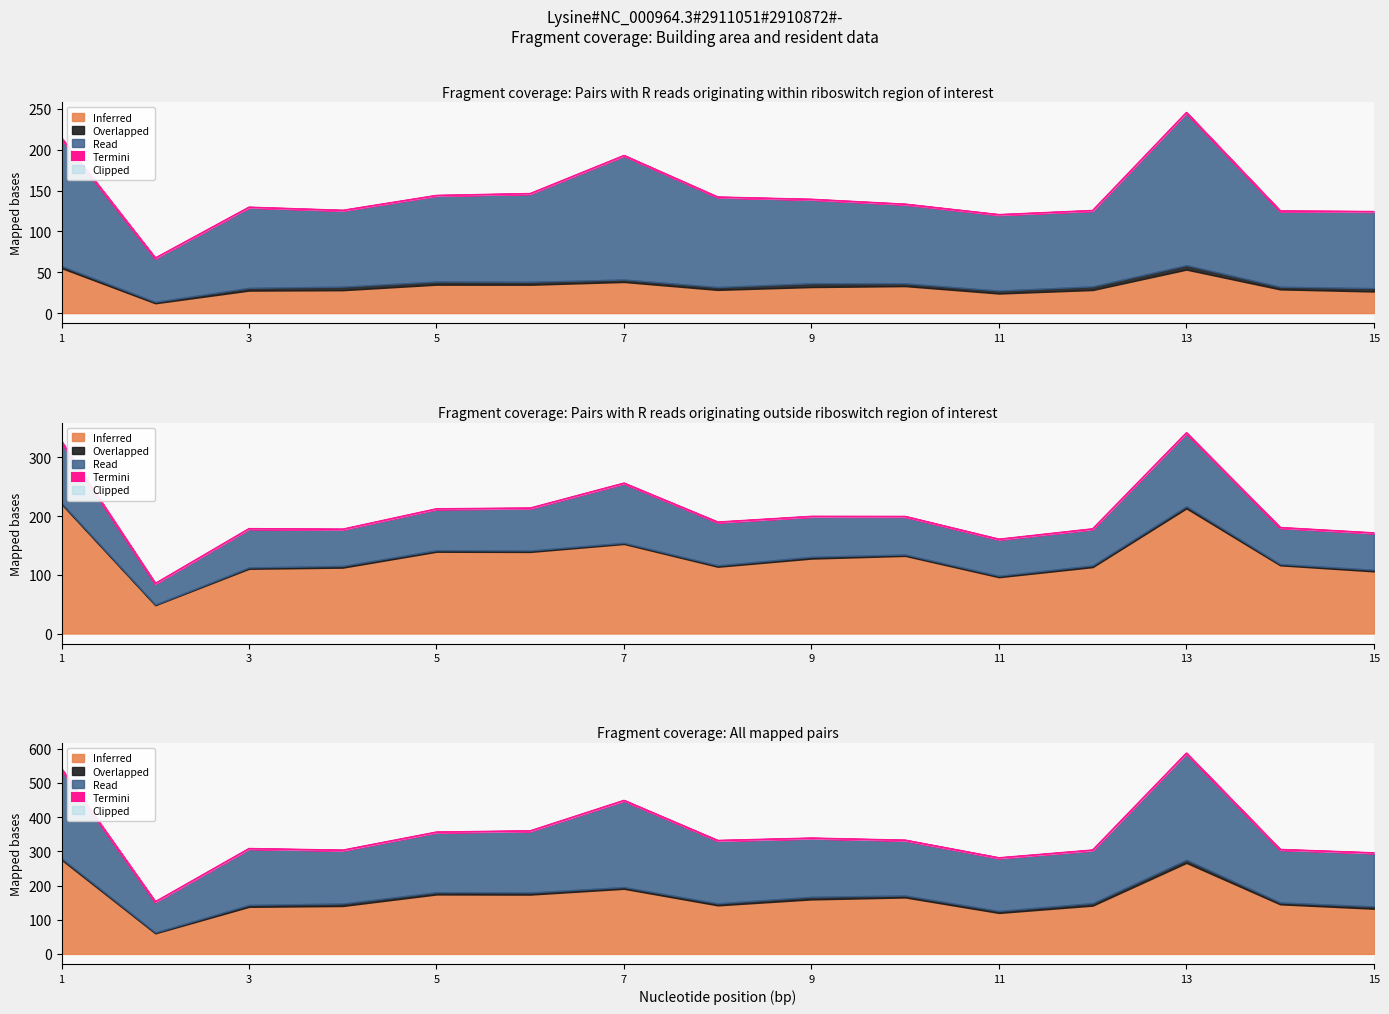

In За счет средств собственников, how many points are lower than both neighbors (excluding endpoints)?

4